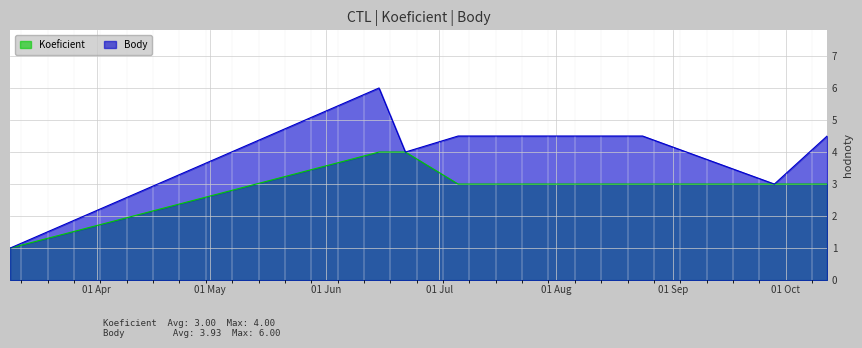

Rank the series by their average value, from lowest to highest.

Koeficient, Body